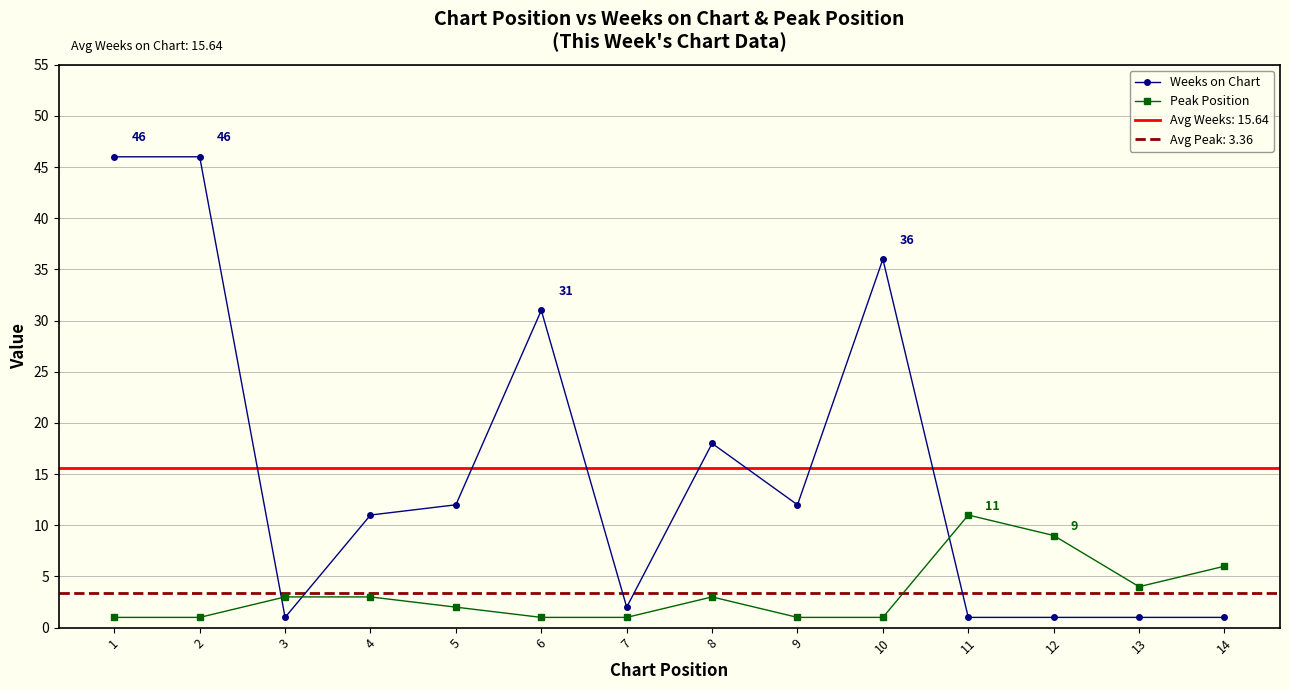

Between which two adjacent categories do Peak Position and Weeks on Chart first intersect?

2 and 3